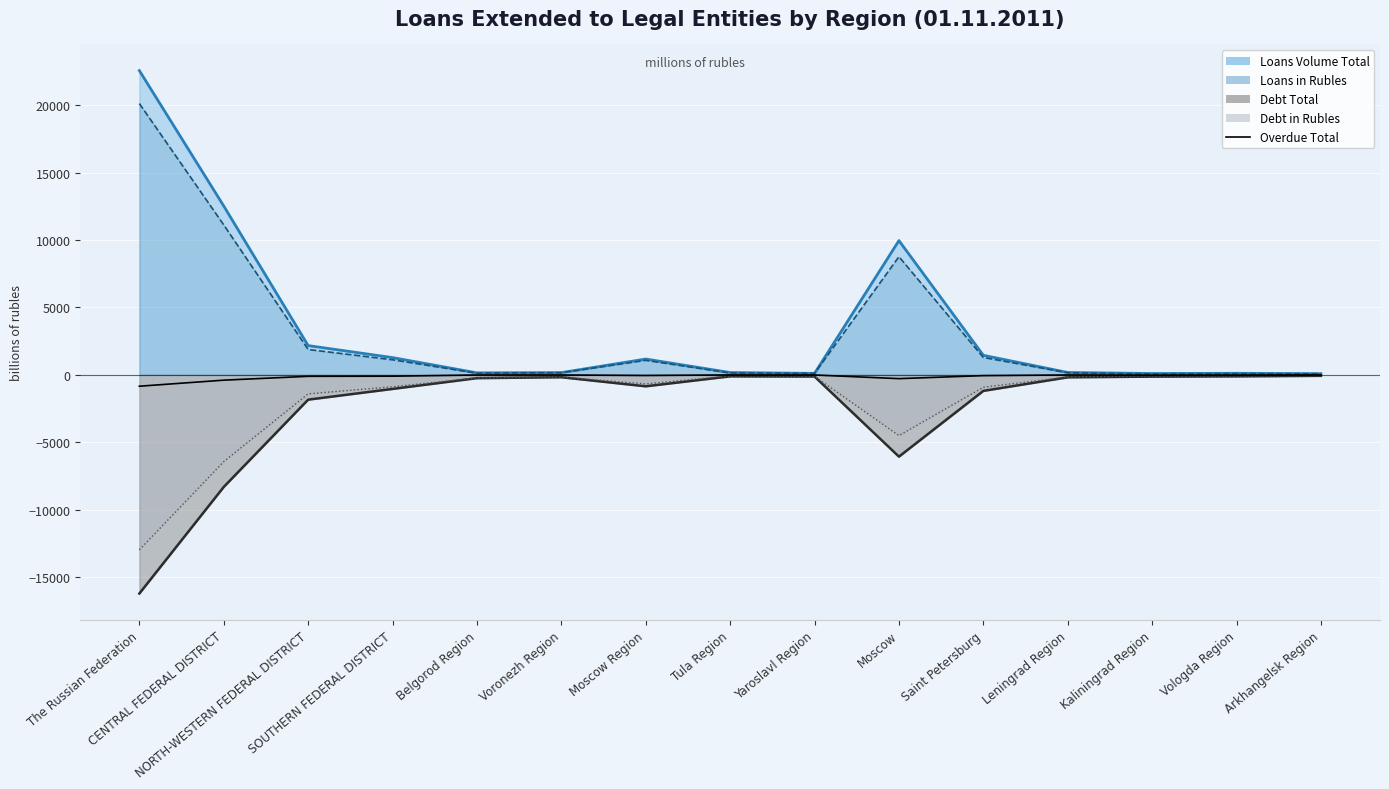

What is the greatest value displayed?

-2.6